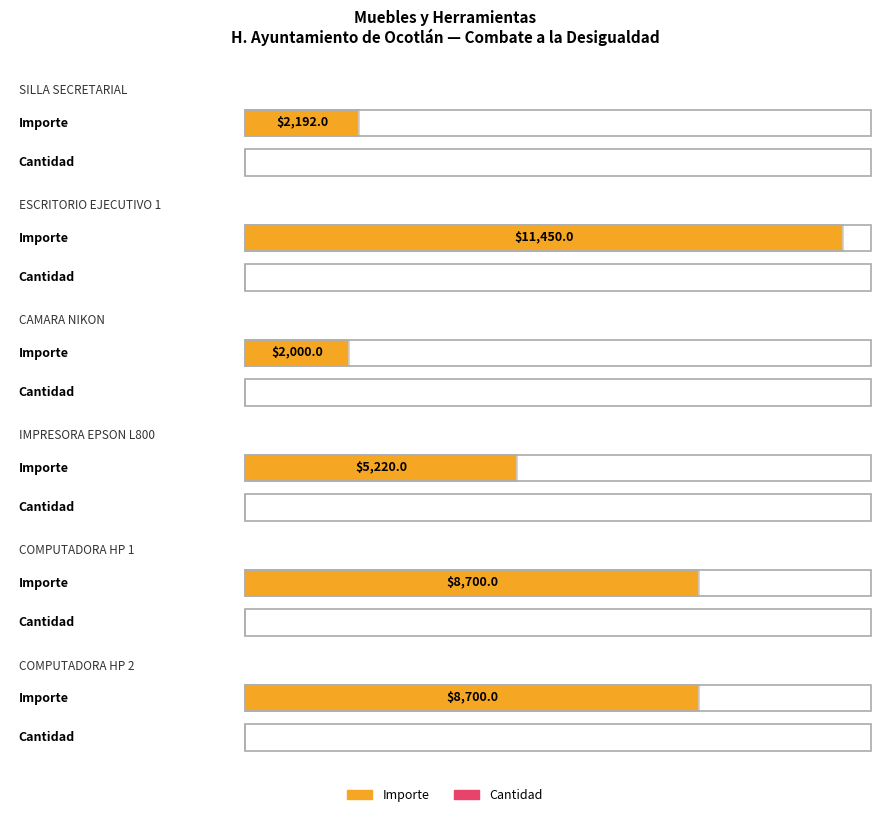

Rank the series by their average value, from lowest to highest.

Cantidad, Importe